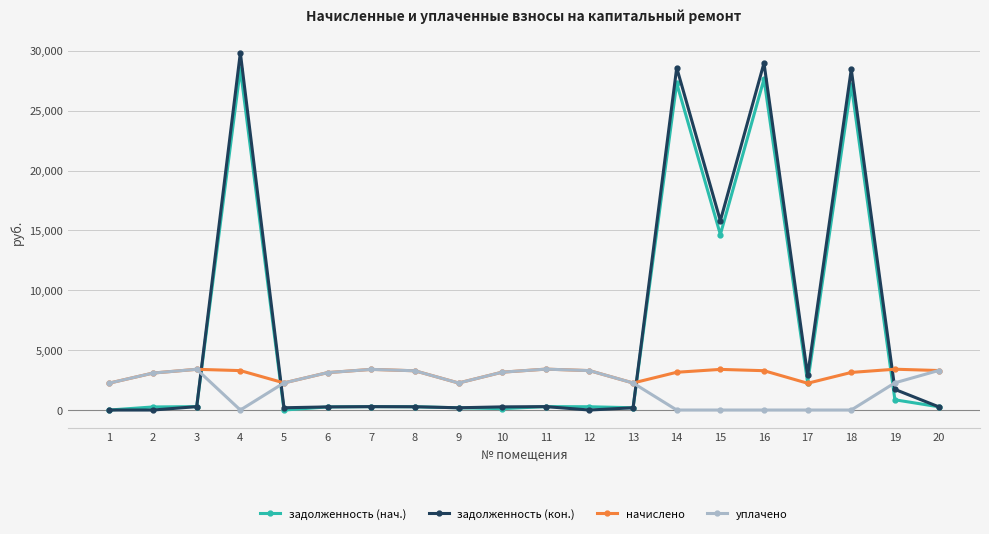

At which category does уплачено reach its first local valley?

4